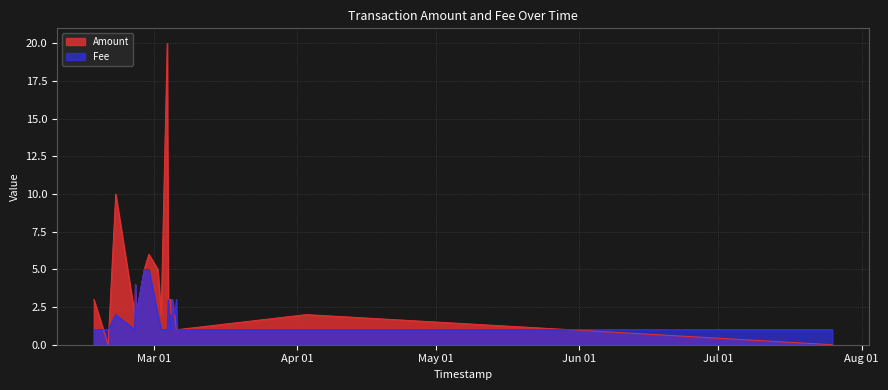

List the series in order of their overall mean, lowest first.

Fee, Amount